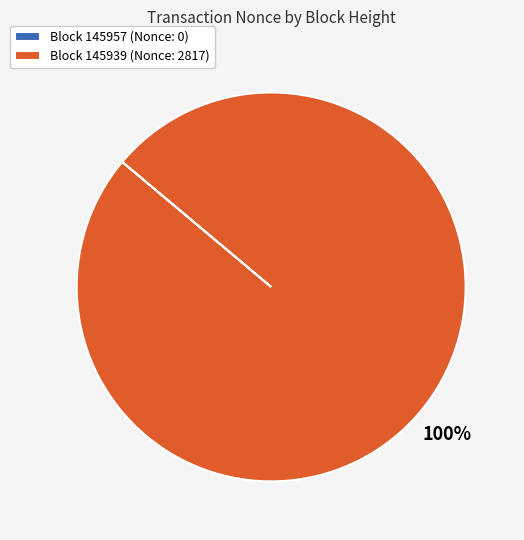

Is it true that Block 145939 (Nonce: 2817) is 94% of the pie?

False